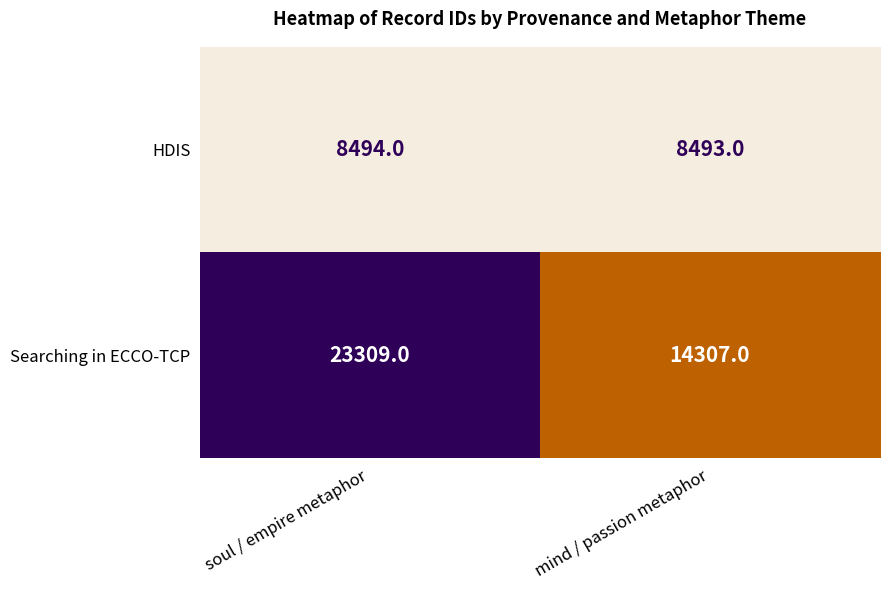

What is the sum of the HDIS values at mind / passion metaphor and soul / empire metaphor?

16987